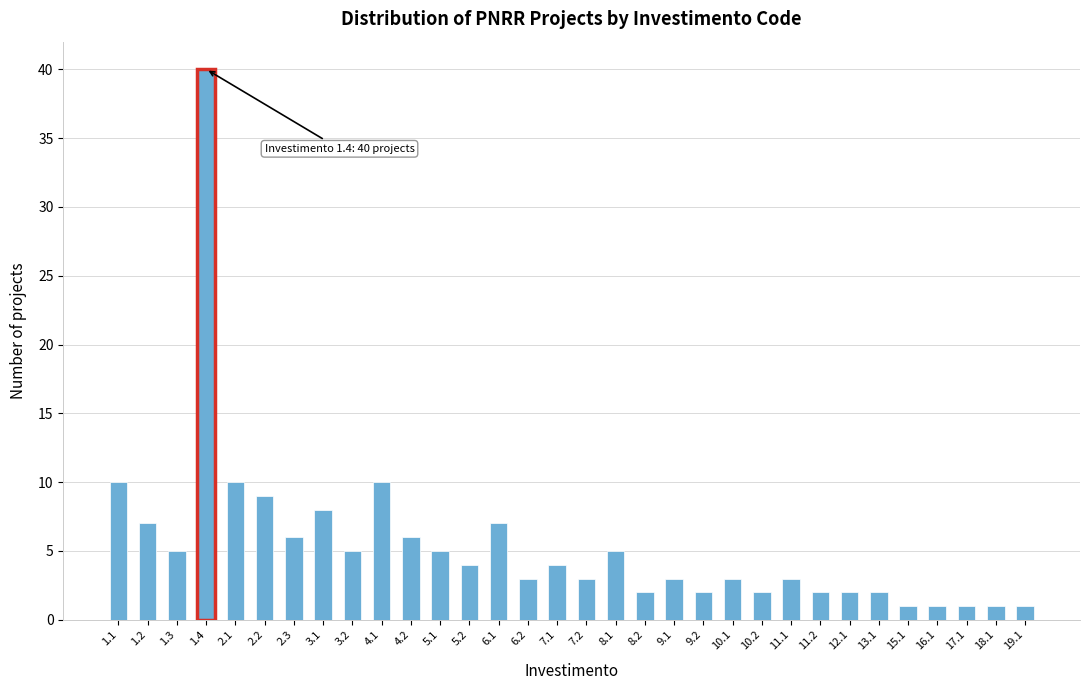

Between 1.2 and 17.1, which is larger?

1.2